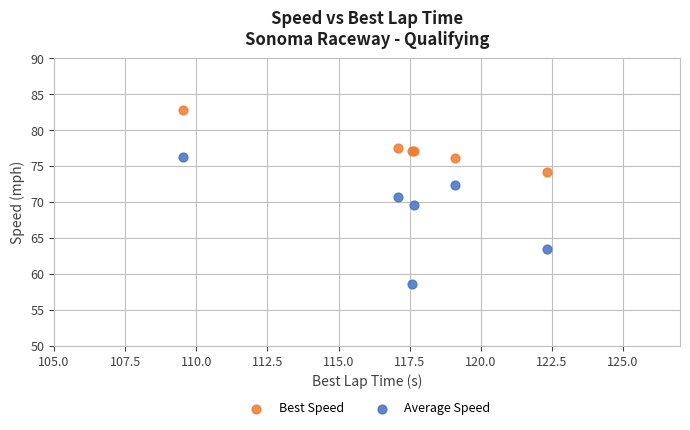

Which series contains the lowest Y value?

Average Speed